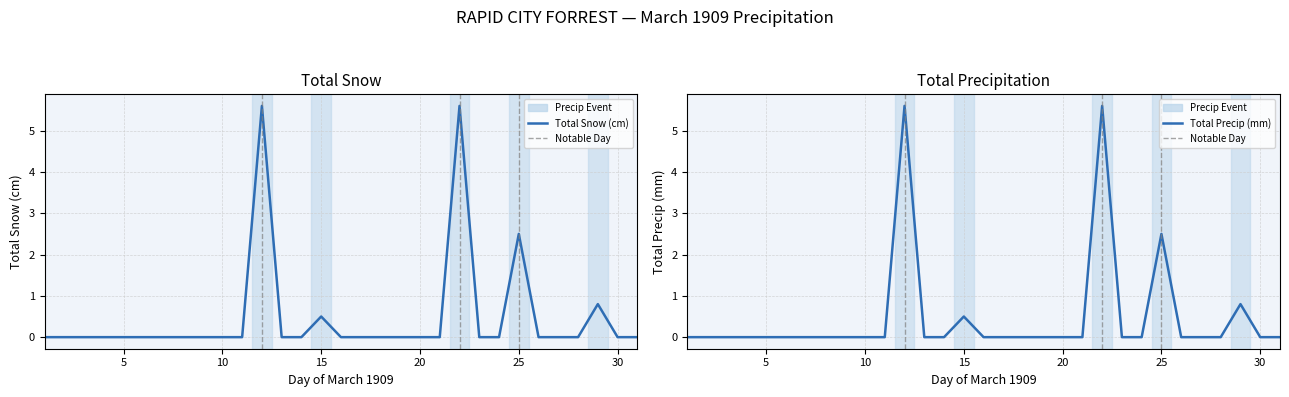

How many lines are shown in the chart?

2